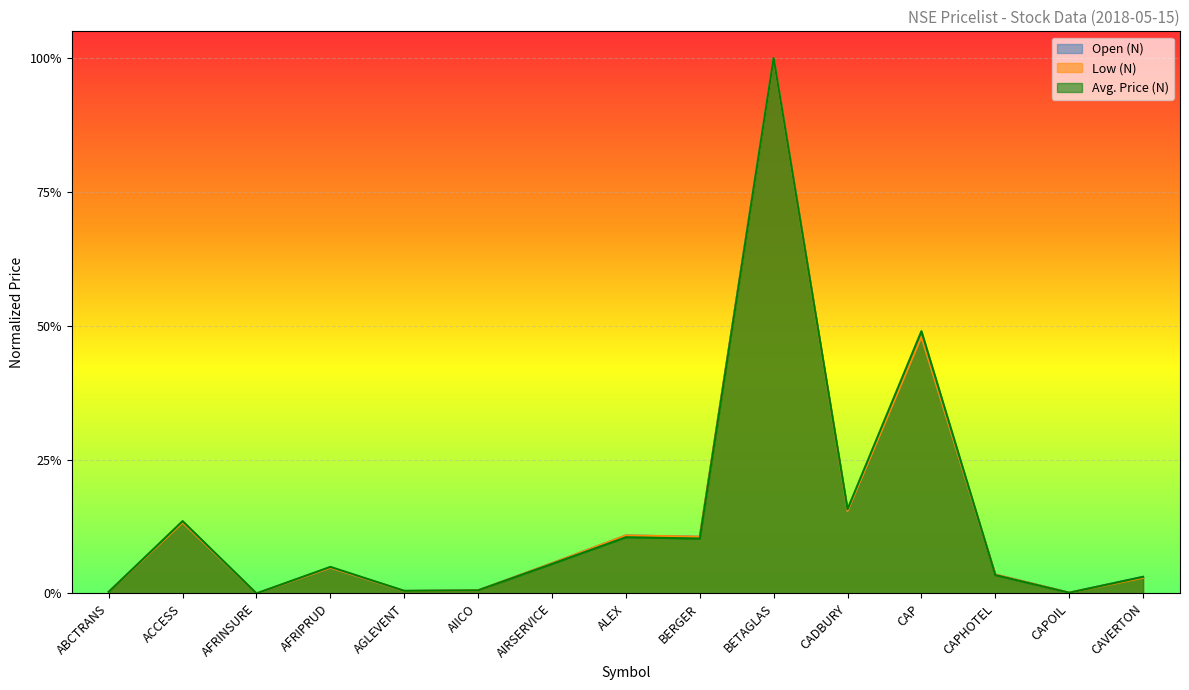

What is the maximum value for Open (N)?

1.0